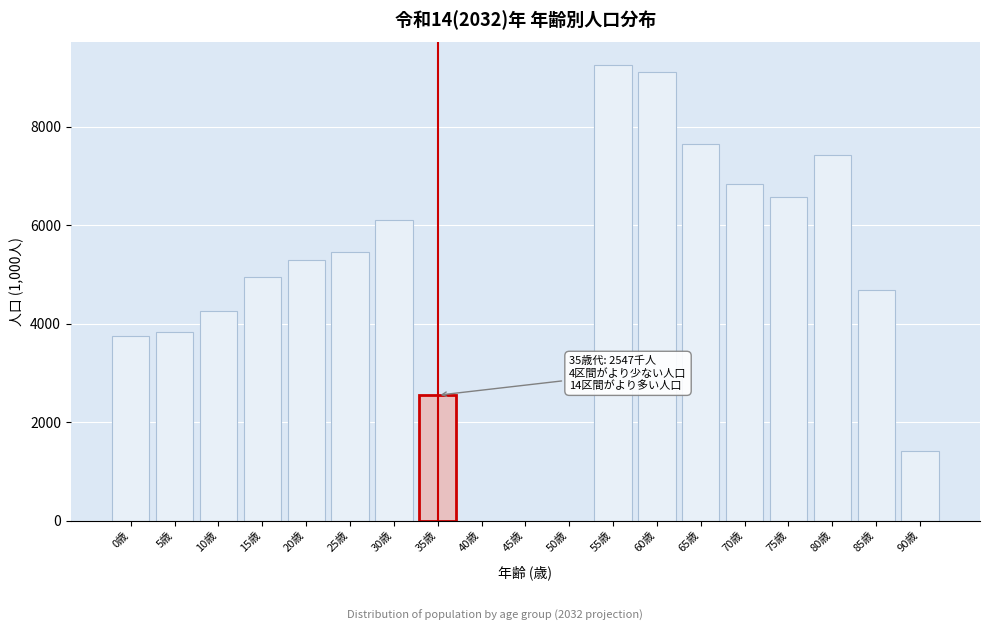

Reading left to right, what are all the values shown in this chart?

0歳=3753.9	5歳=3823.5	10歳=4251.9	15歳=4943.5	20歳=5292.2	25歳=5465.3	30歳=6114.8	35歳=2546.7	40歳=0.0	45歳=0.0	50歳=0.0	55歳=9254.1	60歳=9119.7	65歳=7658.5	70歳=6845.8	75歳=6583.5	80歳=7434.1	85歳=4687.9	90歳=1410.1